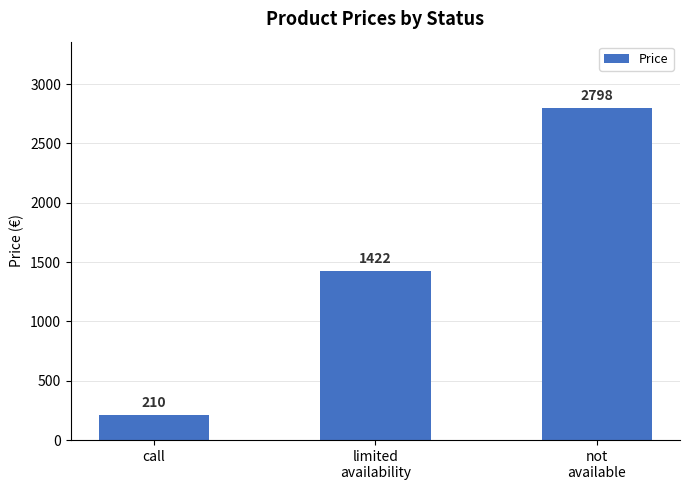

What is the maximum value shown in the chart?

2797.8